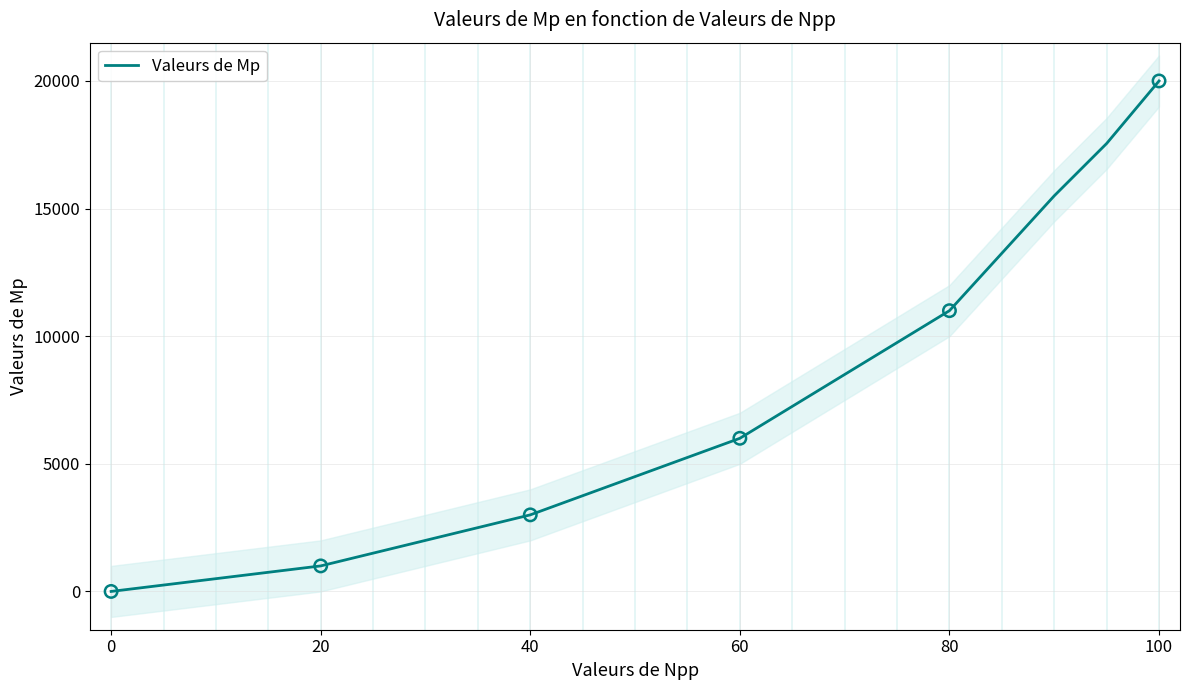

What is the maximum value for Valeurs de Mp?

20000